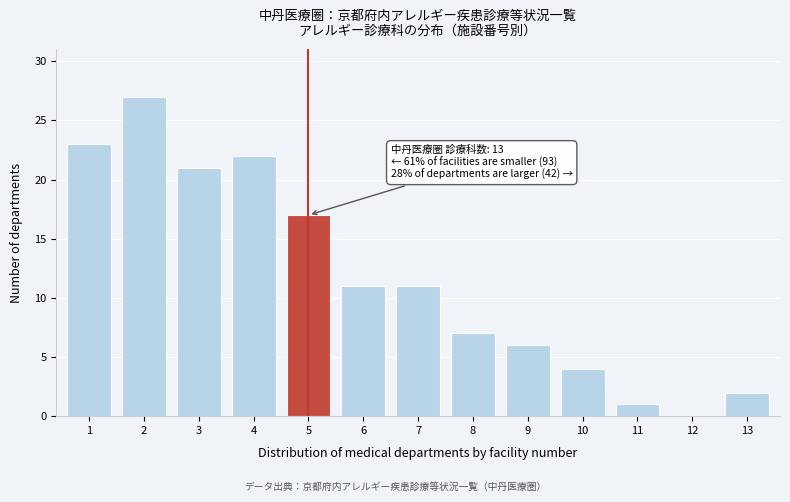

Reading right to left, extract all data points from this chart.

13=2	12=0	11=1	10=4	9=6	8=7	7=11	6=11	5=17	4=22	3=21	2=27	1=23